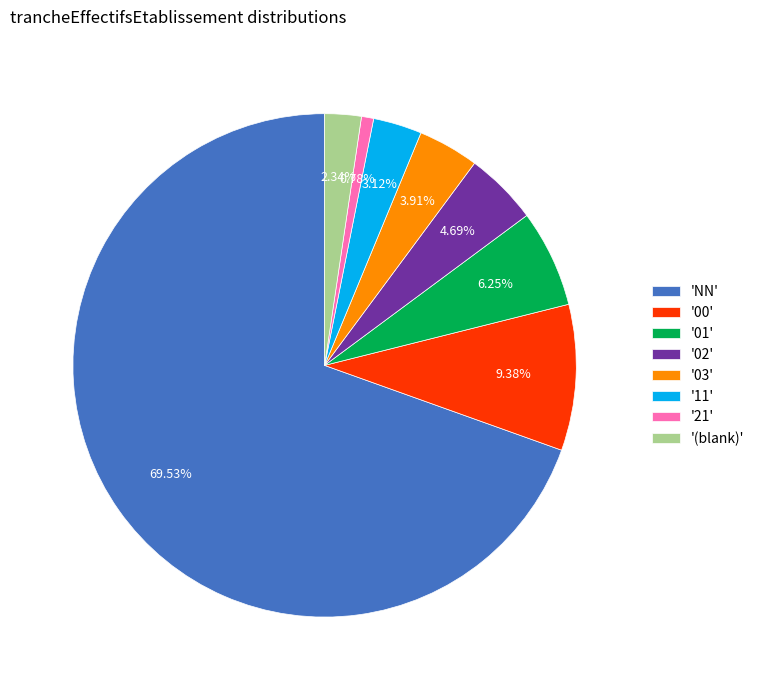

Is there any slice that represents more than half of the pie?

Yes